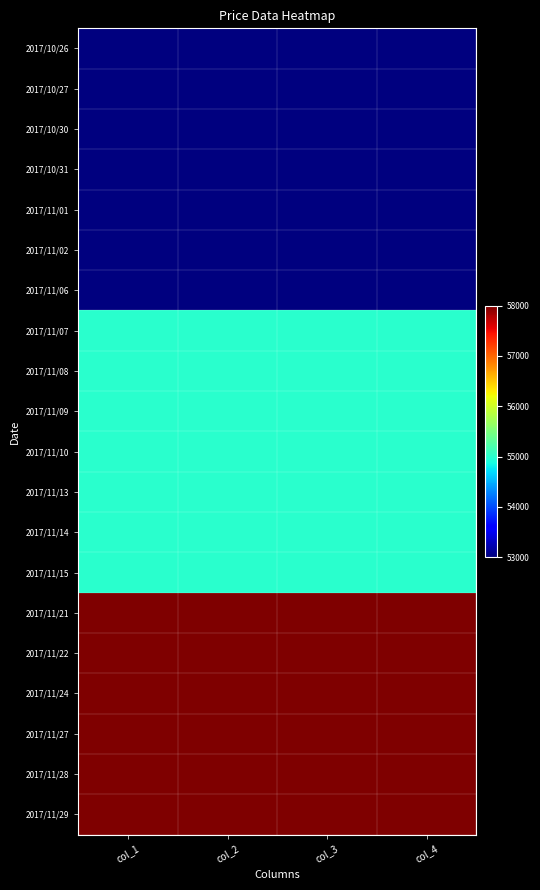

Reading left to right, list all the values displayed in this chart.

2017/10/26: col_1=53000	col_2=53000	col_3=53000	col_4=53000
2017/10/27: col_1=53000	col_2=53000	col_3=53000	col_4=53000
2017/10/30: col_1=53000	col_2=53000	col_3=53000	col_4=53000
2017/10/31: col_1=53000	col_2=53000	col_3=53000	col_4=53000
2017/11/01: col_1=53000	col_2=53000	col_3=53000	col_4=53000
2017/11/02: col_1=53000	col_2=53000	col_3=53000	col_4=53000
2017/11/06: col_1=53000	col_2=53000	col_3=53000	col_4=53000
2017/11/07: col_1=55000	col_2=55000	col_3=55000	col_4=55000
2017/11/08: col_1=55000	col_2=55000	col_3=55000	col_4=55000
2017/11/09: col_1=55000	col_2=55000	col_3=55000	col_4=55000
2017/11/10: col_1=55000	col_2=55000	col_3=55000	col_4=55000
2017/11/13: col_1=55000	col_2=55000	col_3=55000	col_4=55000
2017/11/14: col_1=55000	col_2=55000	col_3=55000	col_4=55000
2017/11/15: col_1=55000	col_2=55000	col_3=55000	col_4=55000
2017/11/21: col_1=58000	col_2=58000	col_3=58000	col_4=58000
2017/11/22: col_1=58000	col_2=58000	col_3=58000	col_4=58000
2017/11/24: col_1=58000	col_2=58000	col_3=58000	col_4=58000
2017/11/27: col_1=58000	col_2=58000	col_3=58000	col_4=58000
2017/11/28: col_1=58000	col_2=58000	col_3=58000	col_4=58000
2017/11/29: col_1=58000	col_2=58000	col_3=58000	col_4=58000